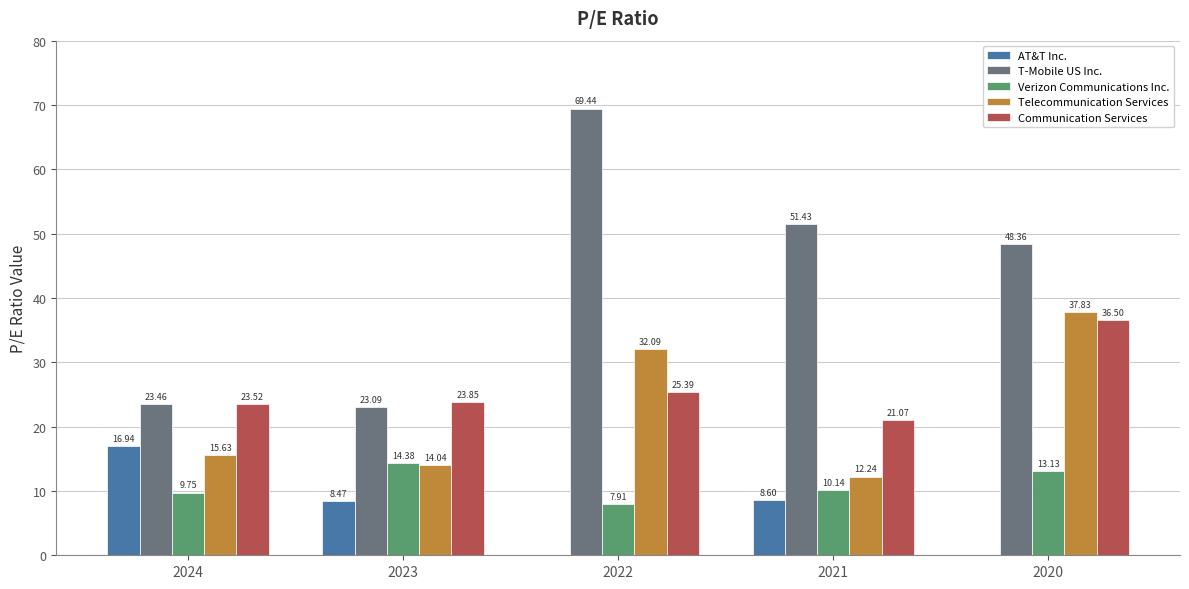

Between 2023 and 2022, which series saw the biggest shift?

T-Mobile US Inc.